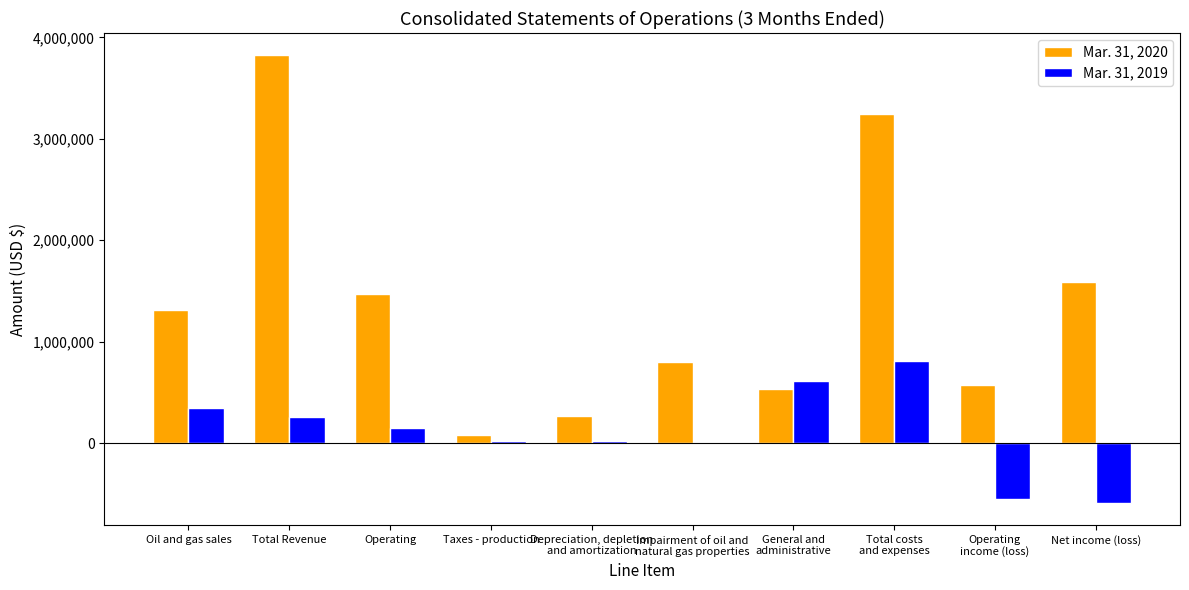

Does the chart contain stacked bars?

No